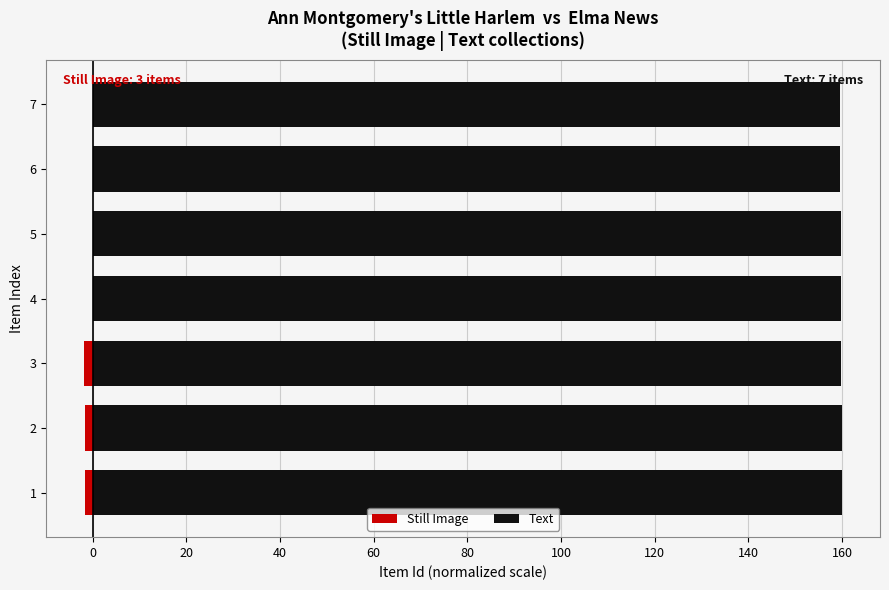

What is the greatest value displayed?

160.0